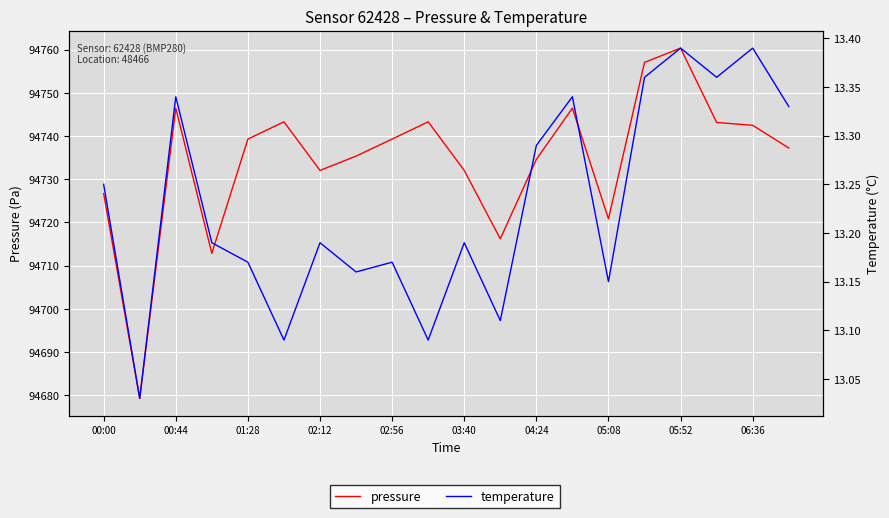

List the series in order of their peak value, highest first.

pressure, temperature